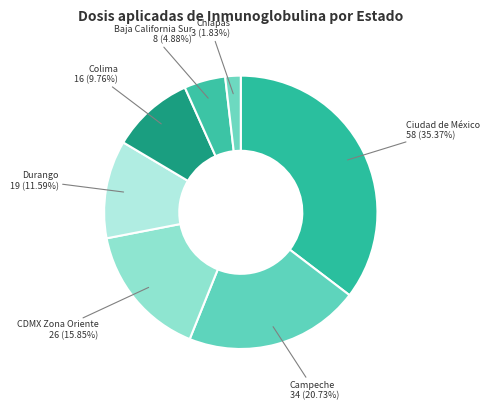

To the nearest percent, what is the difference between the Colima and CDMX Zona Oriente slice percentages?

6%